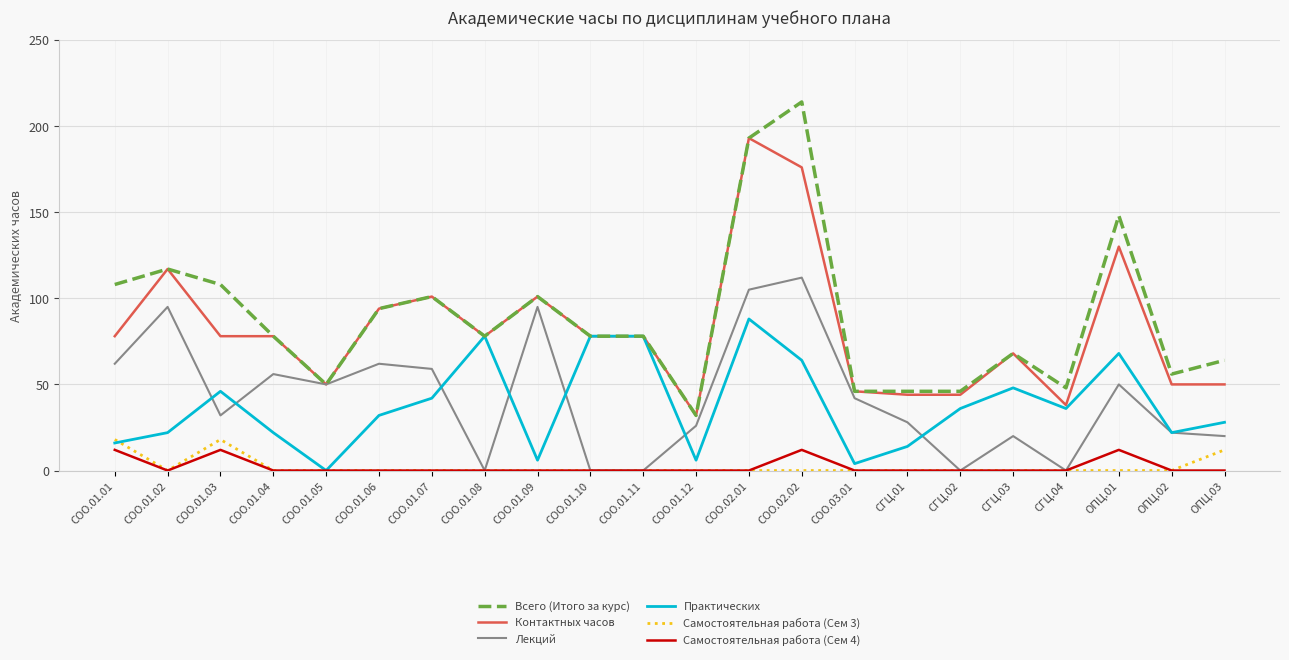

Which series has the largest range (max minus min)?

Всего (Итого за курс)